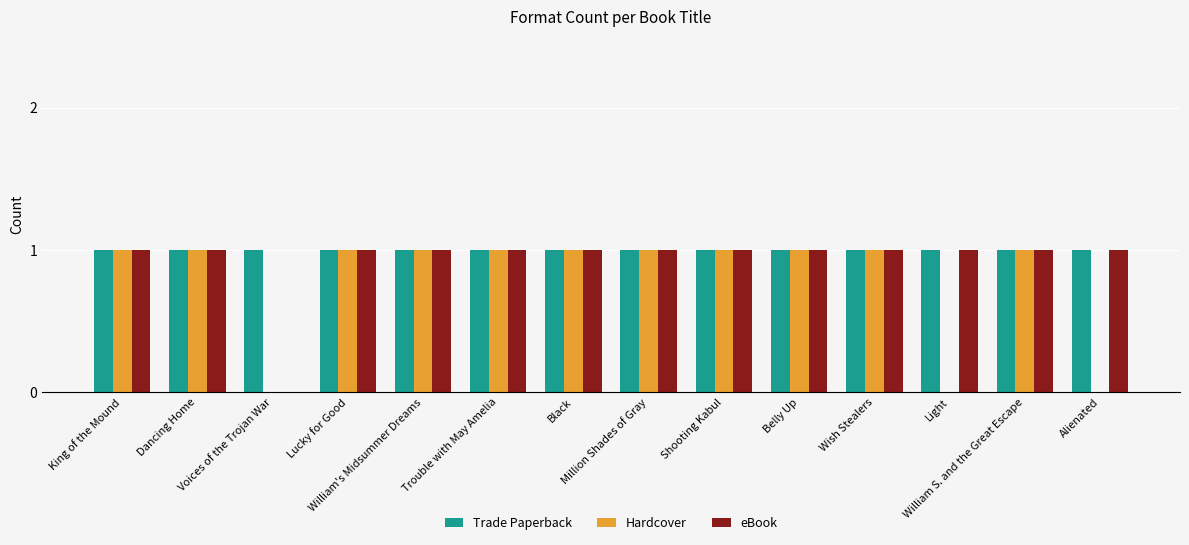

Are the bars grouped side by side (vs. stacked)?

Yes